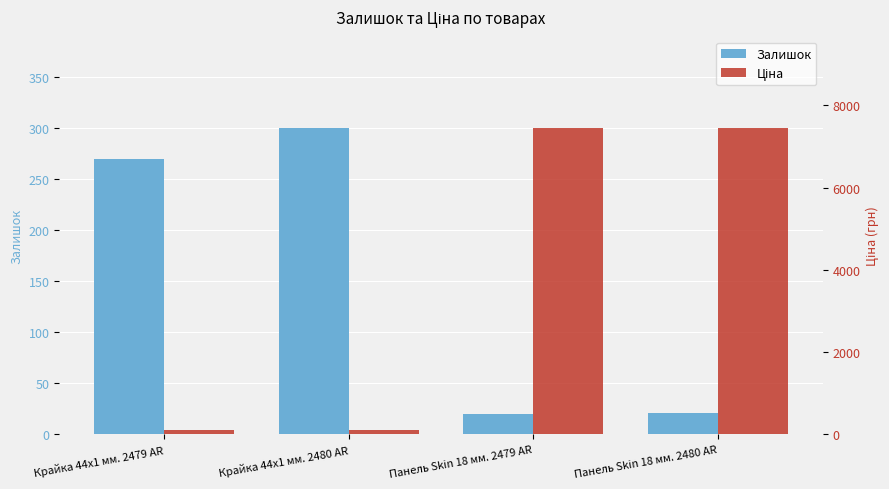

How many categories are shown in the chart?

4